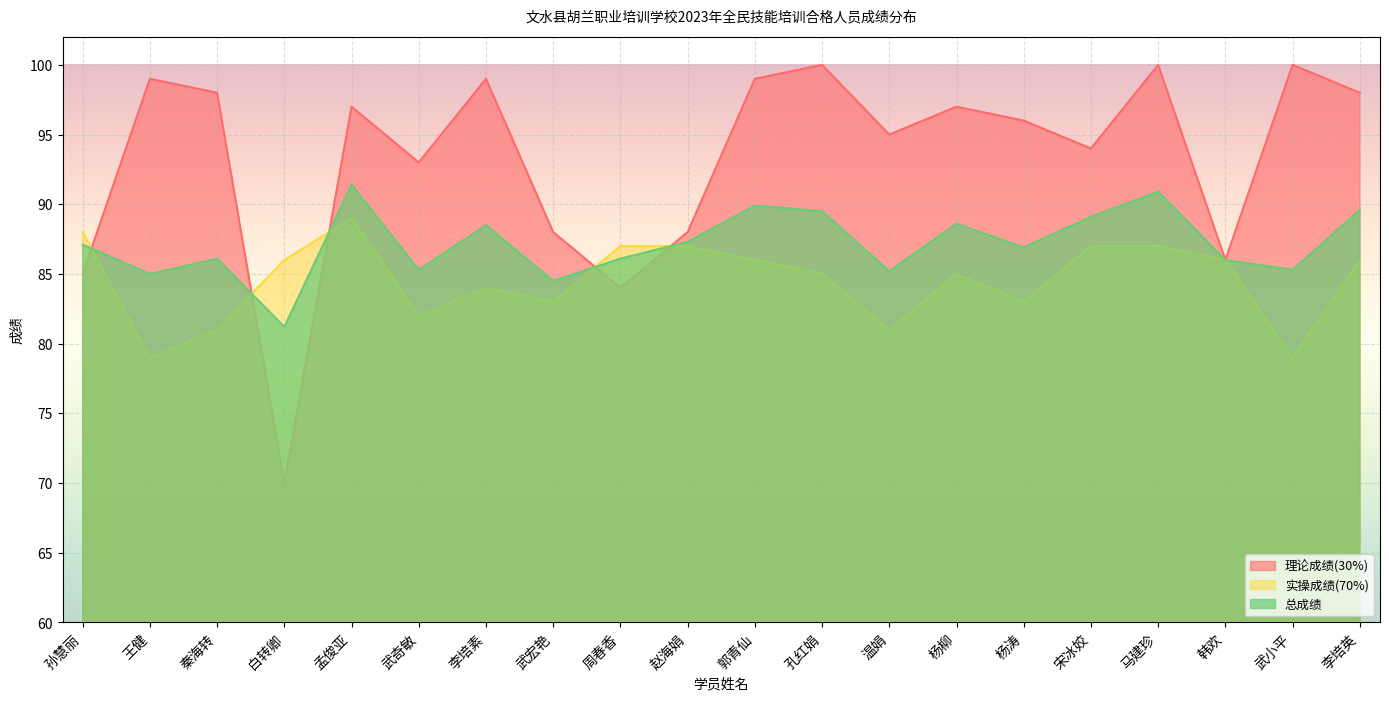

What is the value of the 总成绩 point at the 4th from the left?

81.2